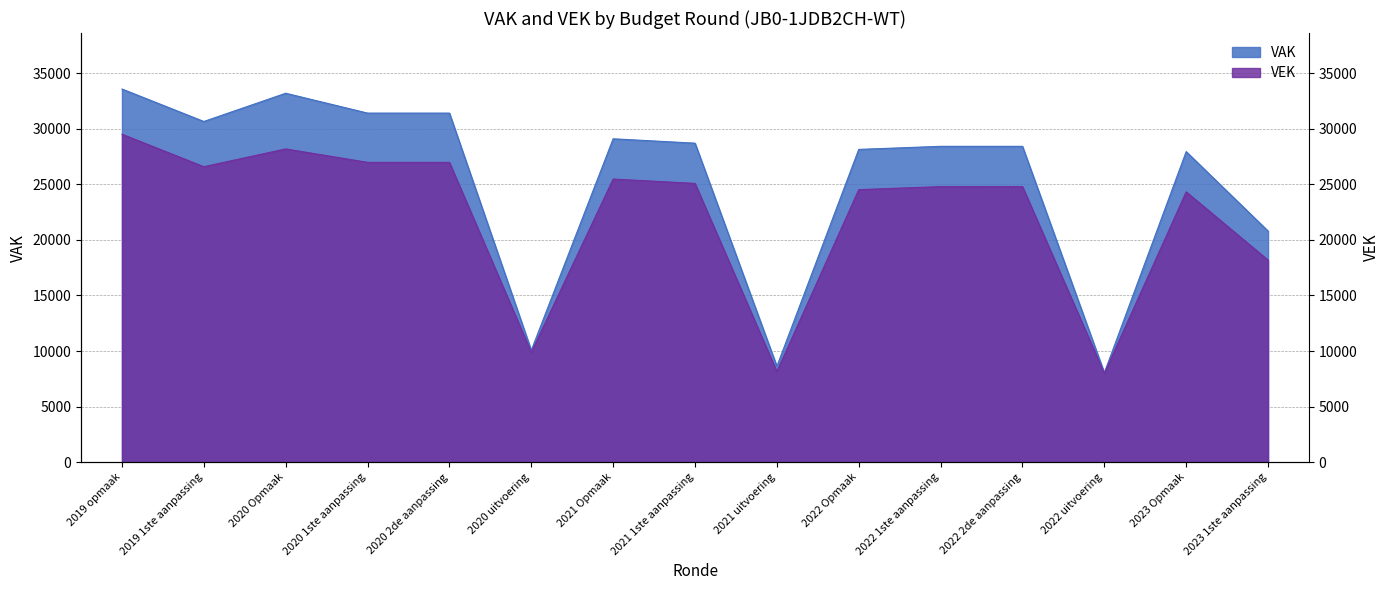

How many values in the VEK series exceed 24796?

7